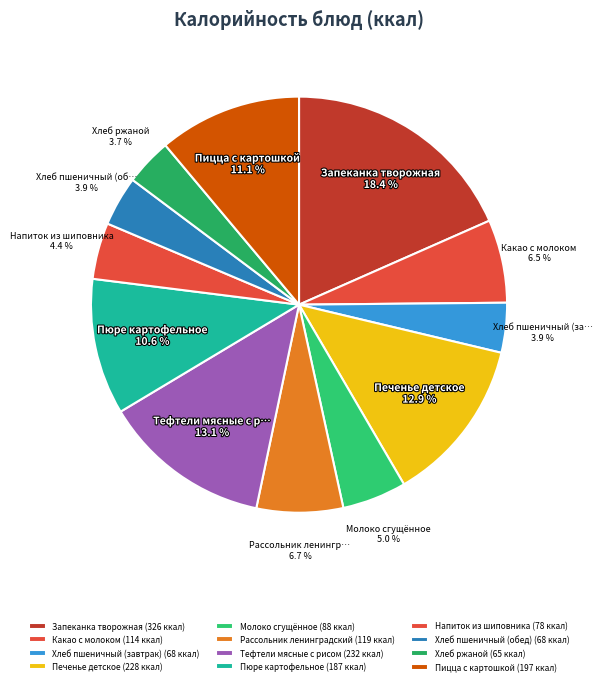

Is Печенье детское the majority of the pie?

No